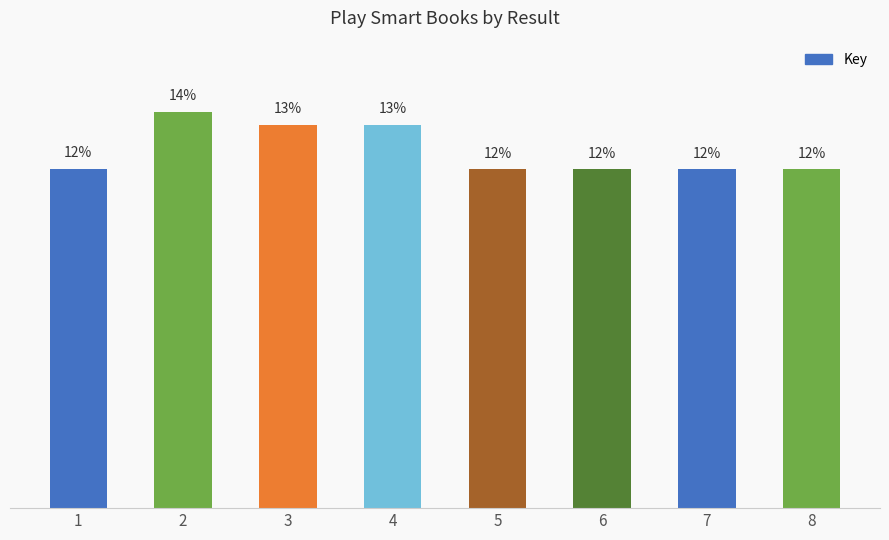

Does the chart contain any negative values?

No